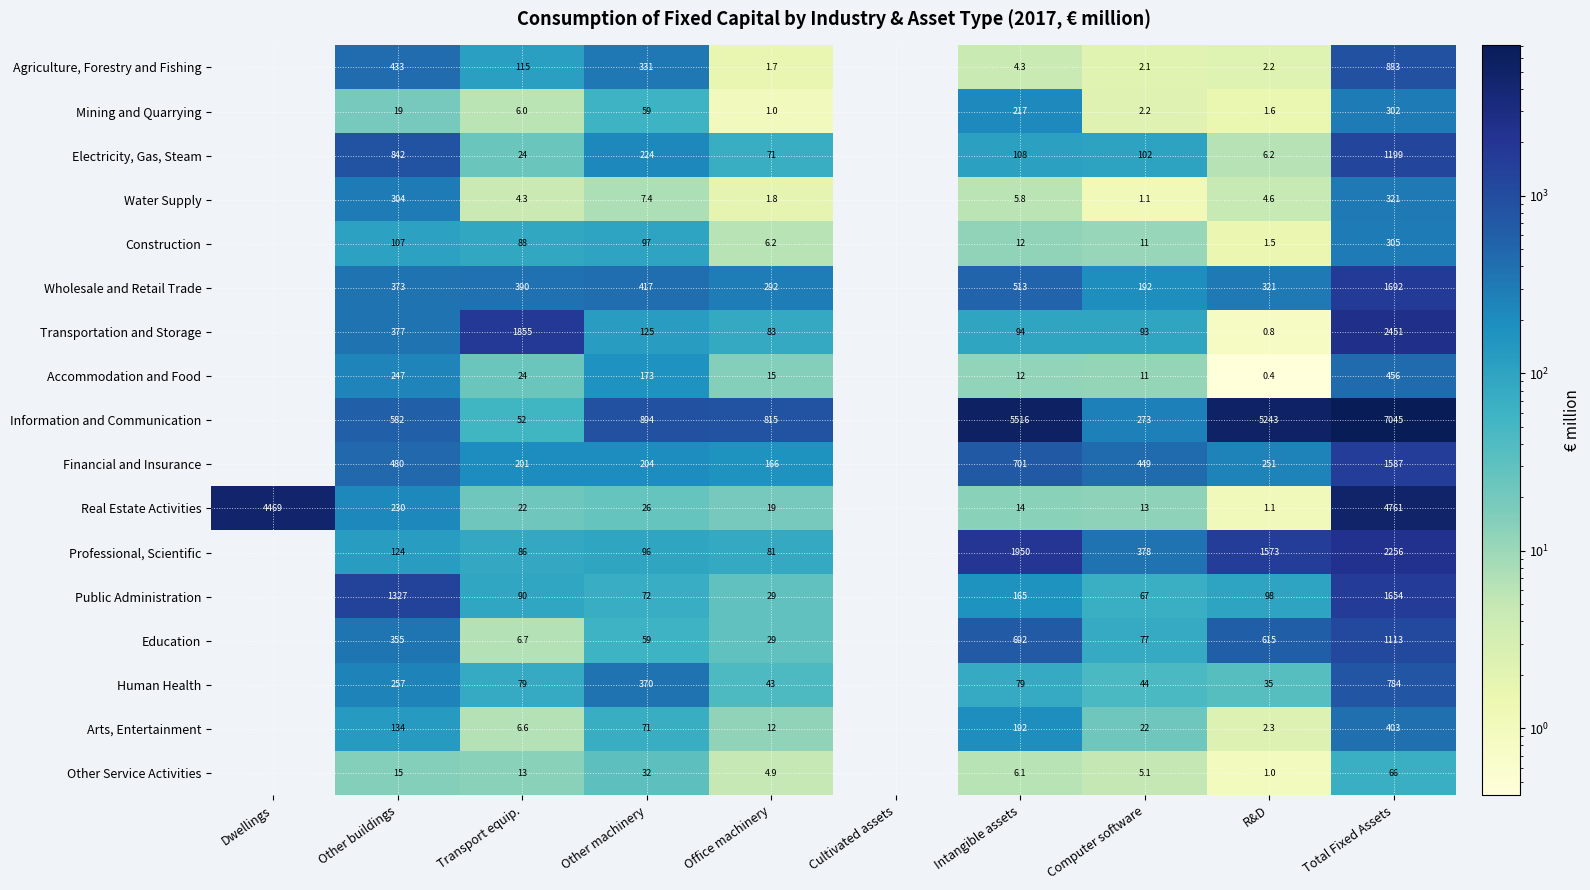

What is the total value across all series at Total Fixed Assets?

27278.0